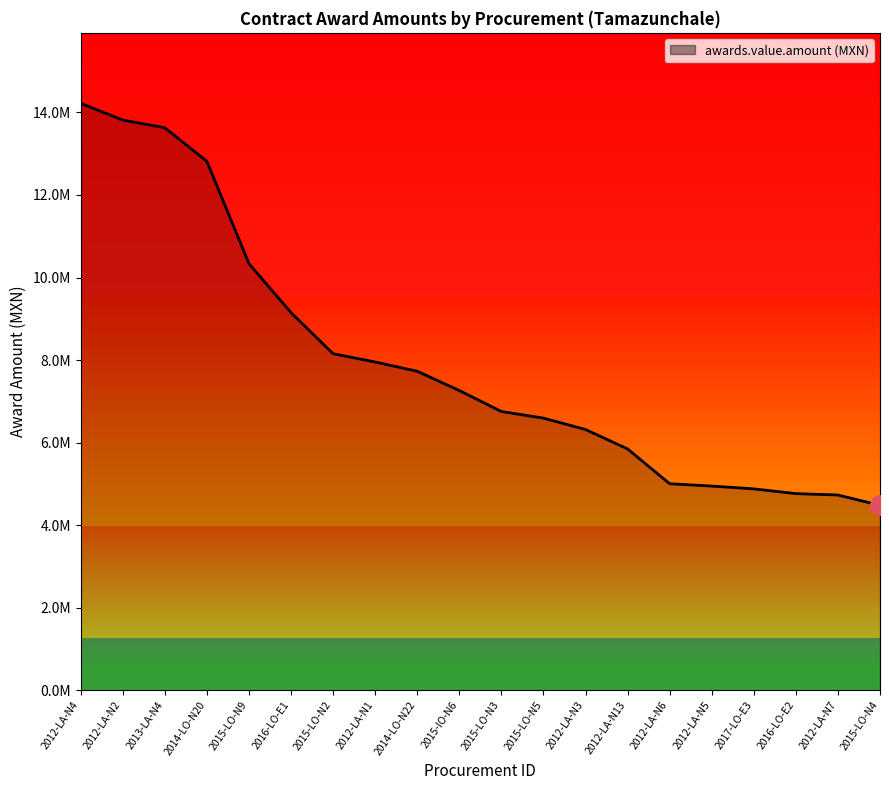

Reading right to left, extract all data points from this chart.

4480213.6	4730816.4	4764844.6	4879765.0	4947251.8	5004310.3	5847413.8	6318160.0	6593846.8	6754654.4	7262603.5	7728979.8	7953366.9	8154344.9	9149870.0	10337715.5	12814919.1	13629151.0	13815564.7	14221585.9